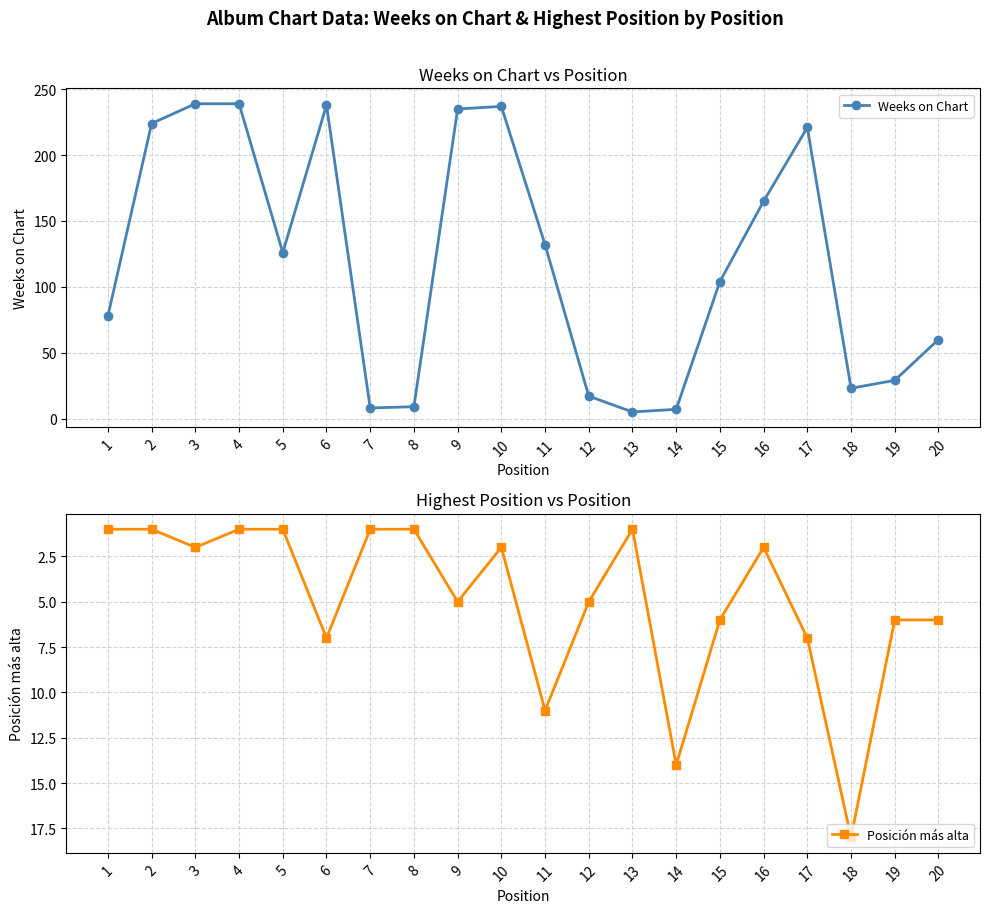

Where does the Weeks on Chart series first go above 126?

2